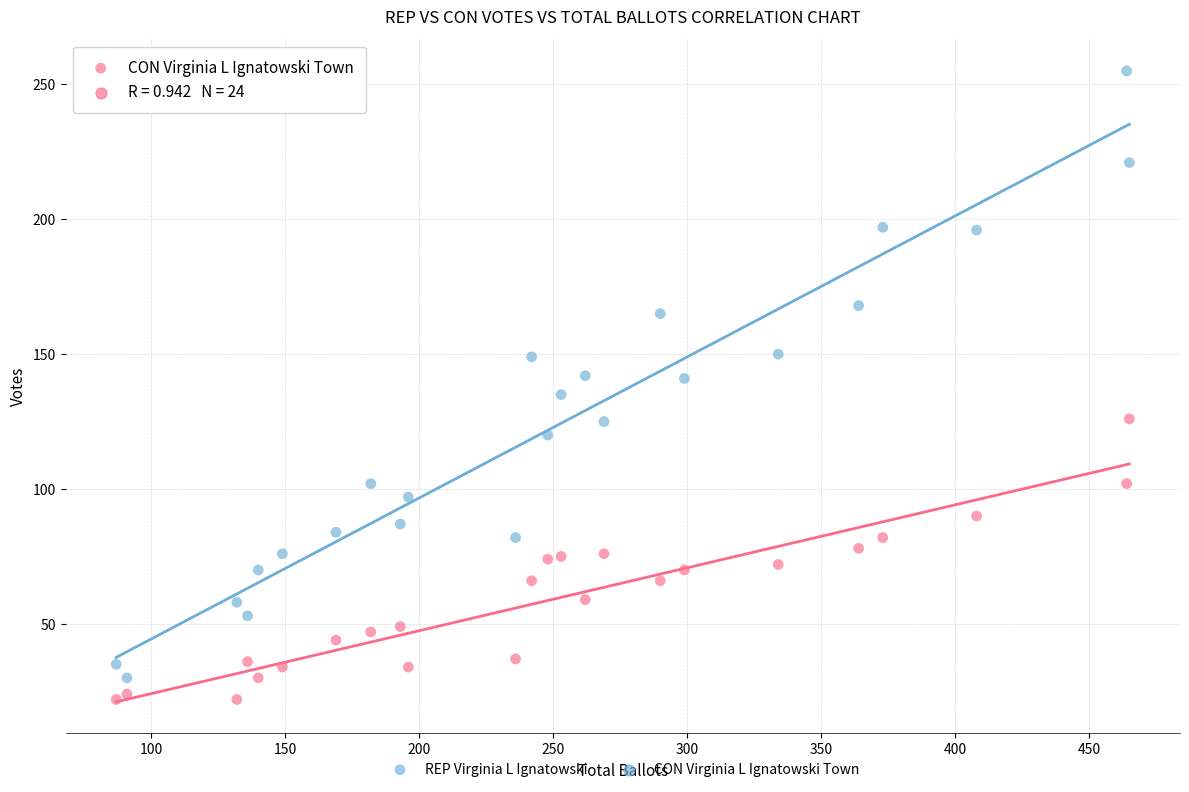

Which series reaches the minimum Y coordinate?

CON Virginia L Ignatowski Town